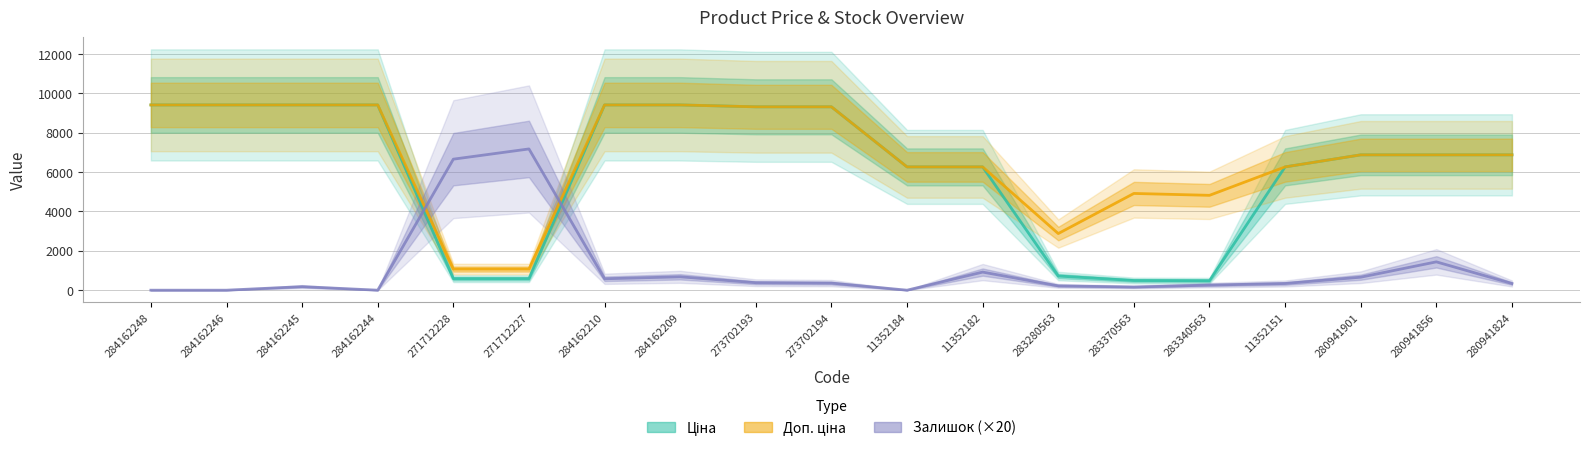

Reading left to right, transcribe all the data shown in this chart.

Ціна: 9416.9	9416.9	9416.9	9416.9	586.0	586.0	9416.9	9416.9	9321.4	9321.4	6266.7	6266.7	719.6	491.7	482.1	6266.7	6879.5	6879.5	6879.5
Доп. ціна: 9416.9	9416.9	9416.9	9416.9	1074.5	1074.5	9416.9	9416.9	9321.4	9321.4	6266.7	6266.7	2878.5	4917.4	4821.4	6266.7	6879.5	6879.5	6879.5
Залишок (×20): 0.0	0.0	180.0	0.0	6660.0	7180.0	580.0	680.0	380.0	360.0	0.0	920.0	220.0	160.0	260.0	340.0	660.0	1440.0	340.0